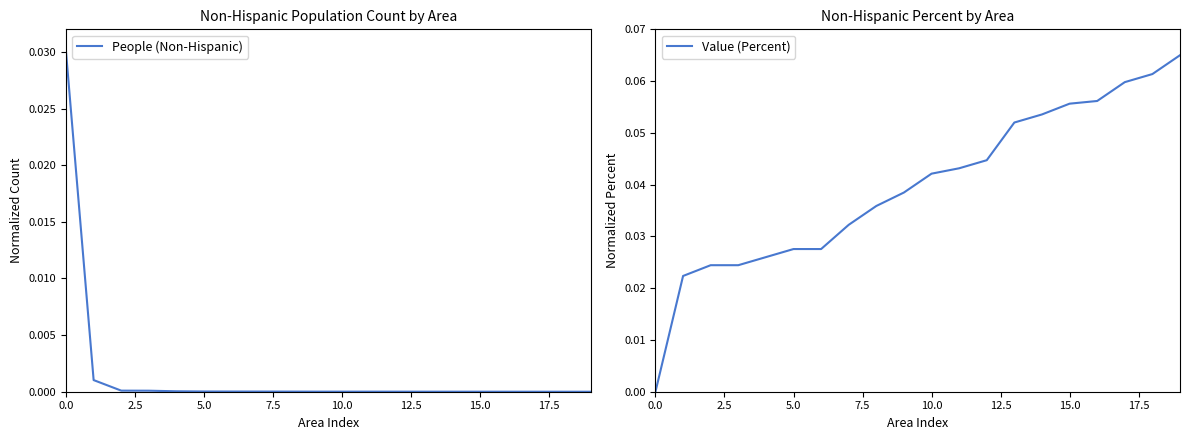

The value of Value (Percent) at 15.0 is 0.0. True or false?

False